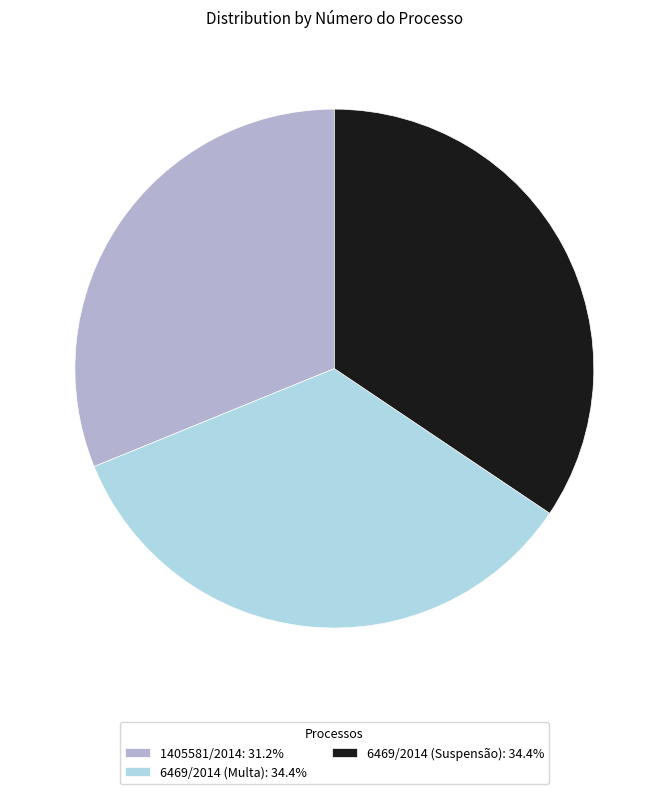

True or false: 6469/2014 (Suspensão) accounts for 20% of the total.

False